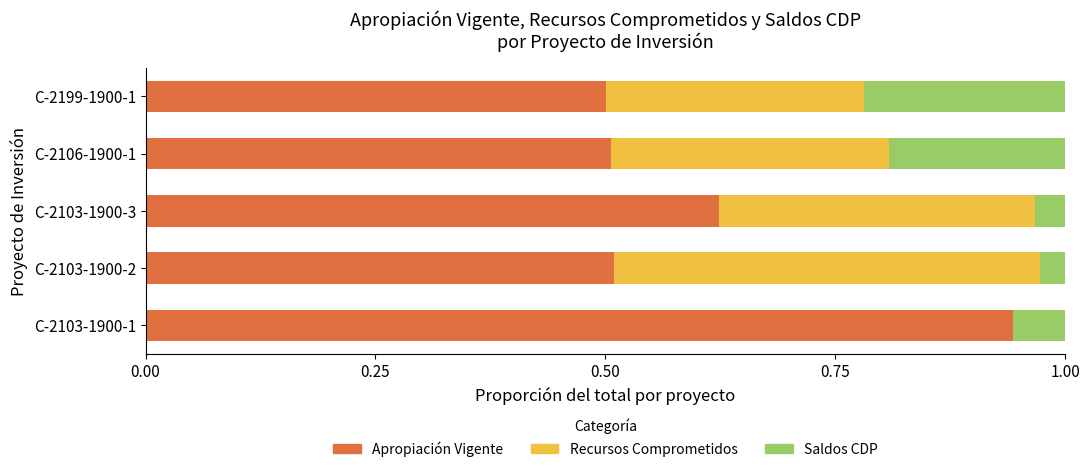

What is the total value across all series at C-2106-1900-1?

1.0